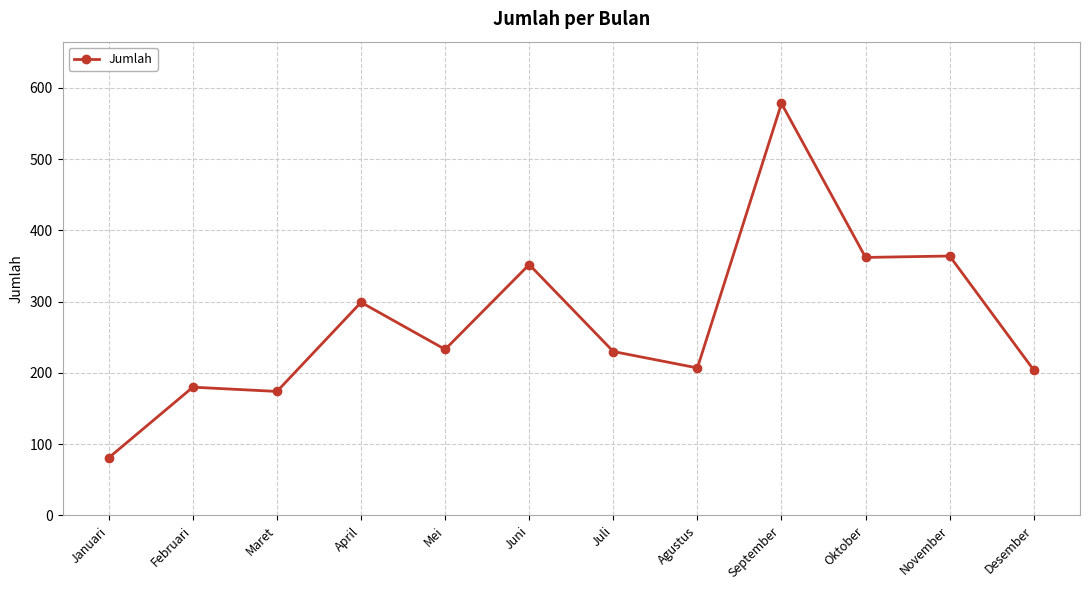

The chart shows a value of 207 at Agustus. True or false?

True